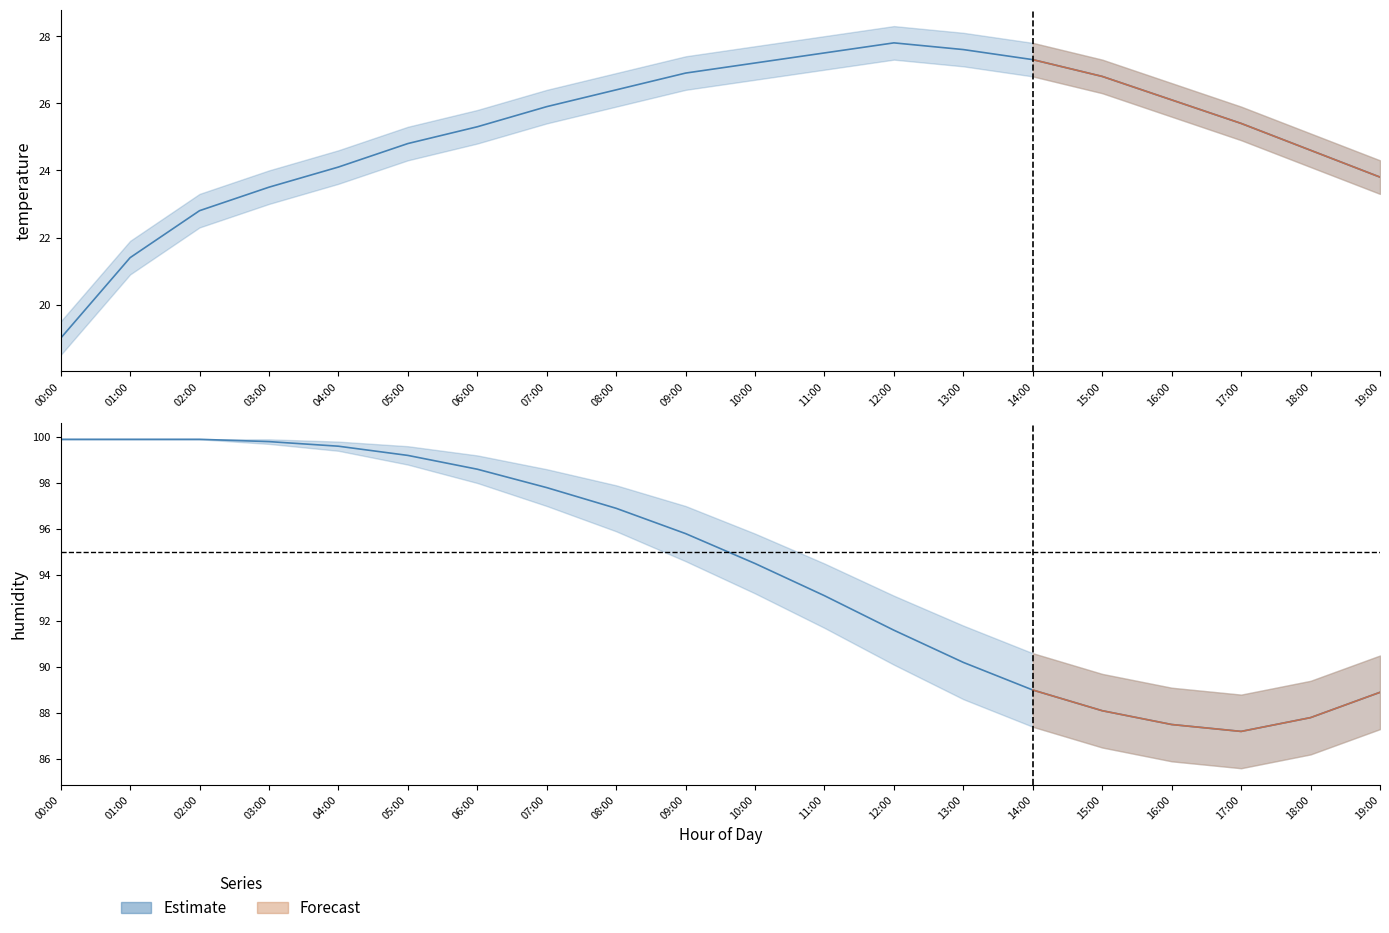

Which series has the largest total across all categories?

humidity